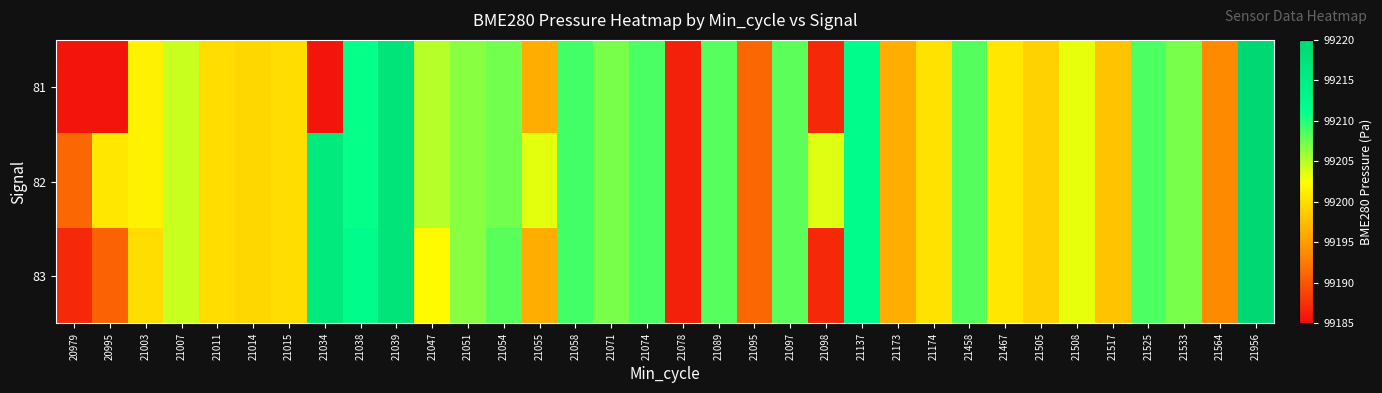

What is the minimum value shown in the chart?

99185.6